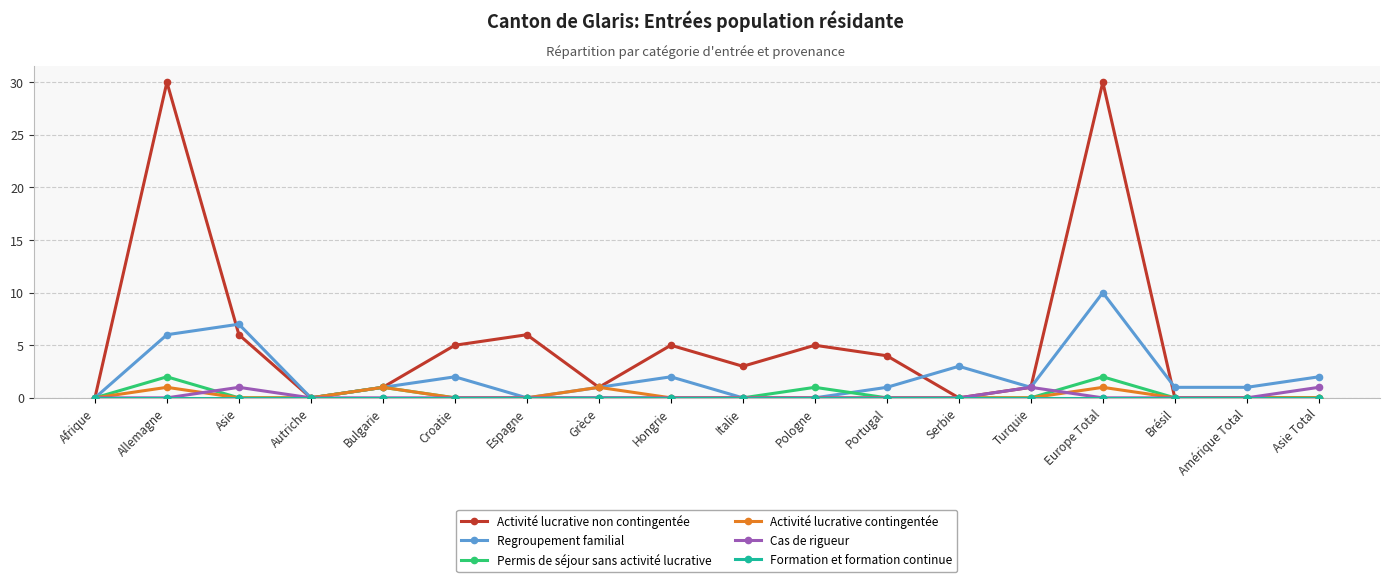

True or false: Permis de séjour sans activité lucrative and Cas de rigueur intersect in this chart.

True